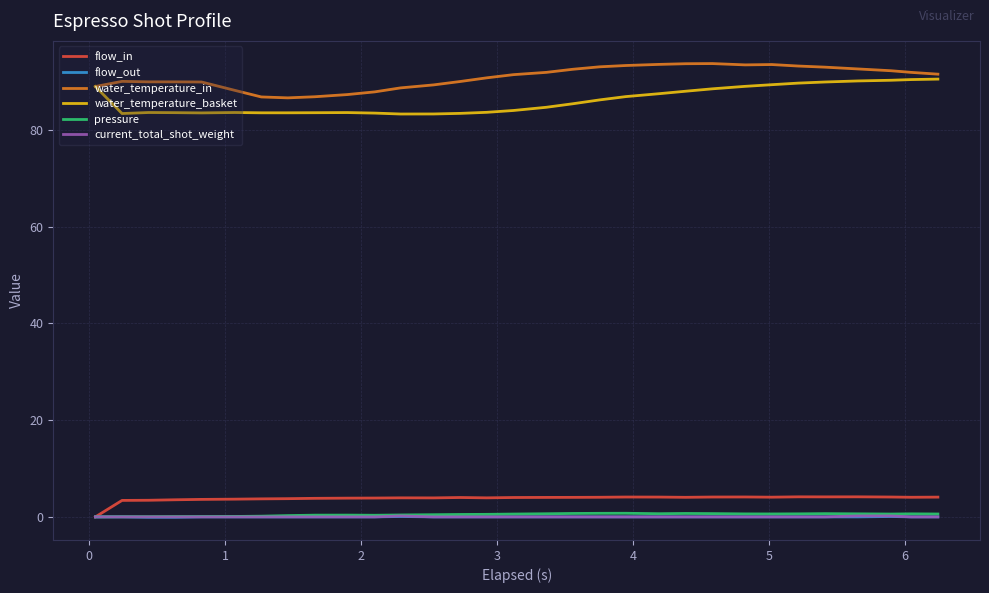

What is the difference between the maximum and minimum values in the flow_out series?

0.2